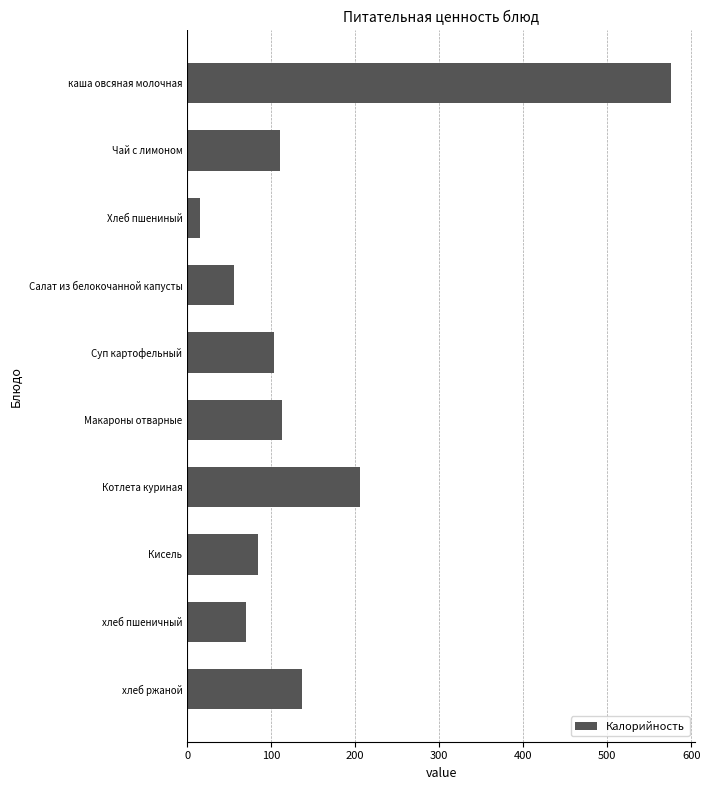

Reading bottom to top, transcribe all the data shown in this chart.

137.0	70.0	84.0	206.0	113.0	103.0	56.0	14.6	110.0	576.0